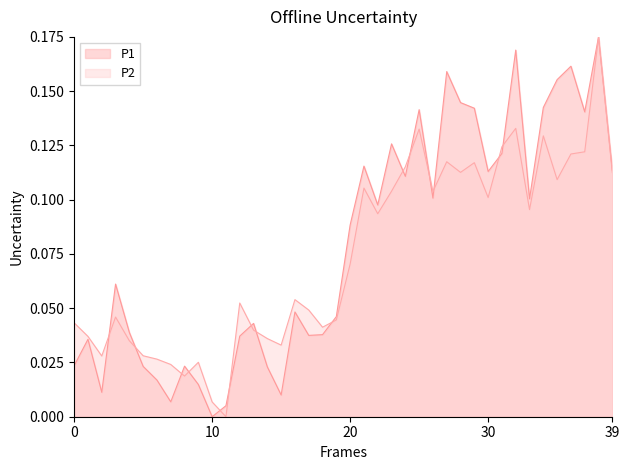

What is the approximate value of P2 at 30?

0.1